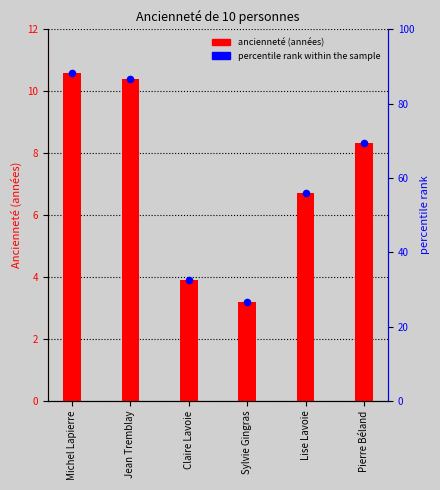

What is the change in value from Lise Lavoie to Pierre Béland?

+1.6